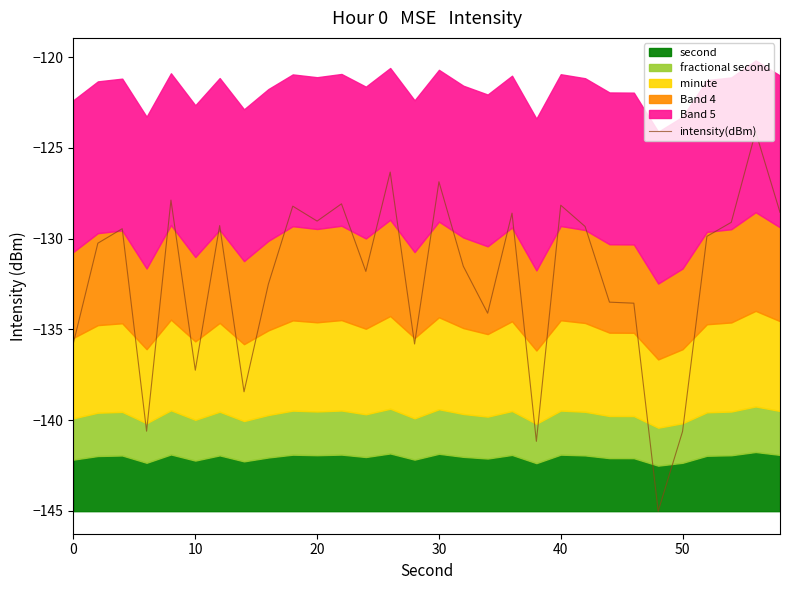

What is the highest value of the intensity(dBm) series?

-124.1